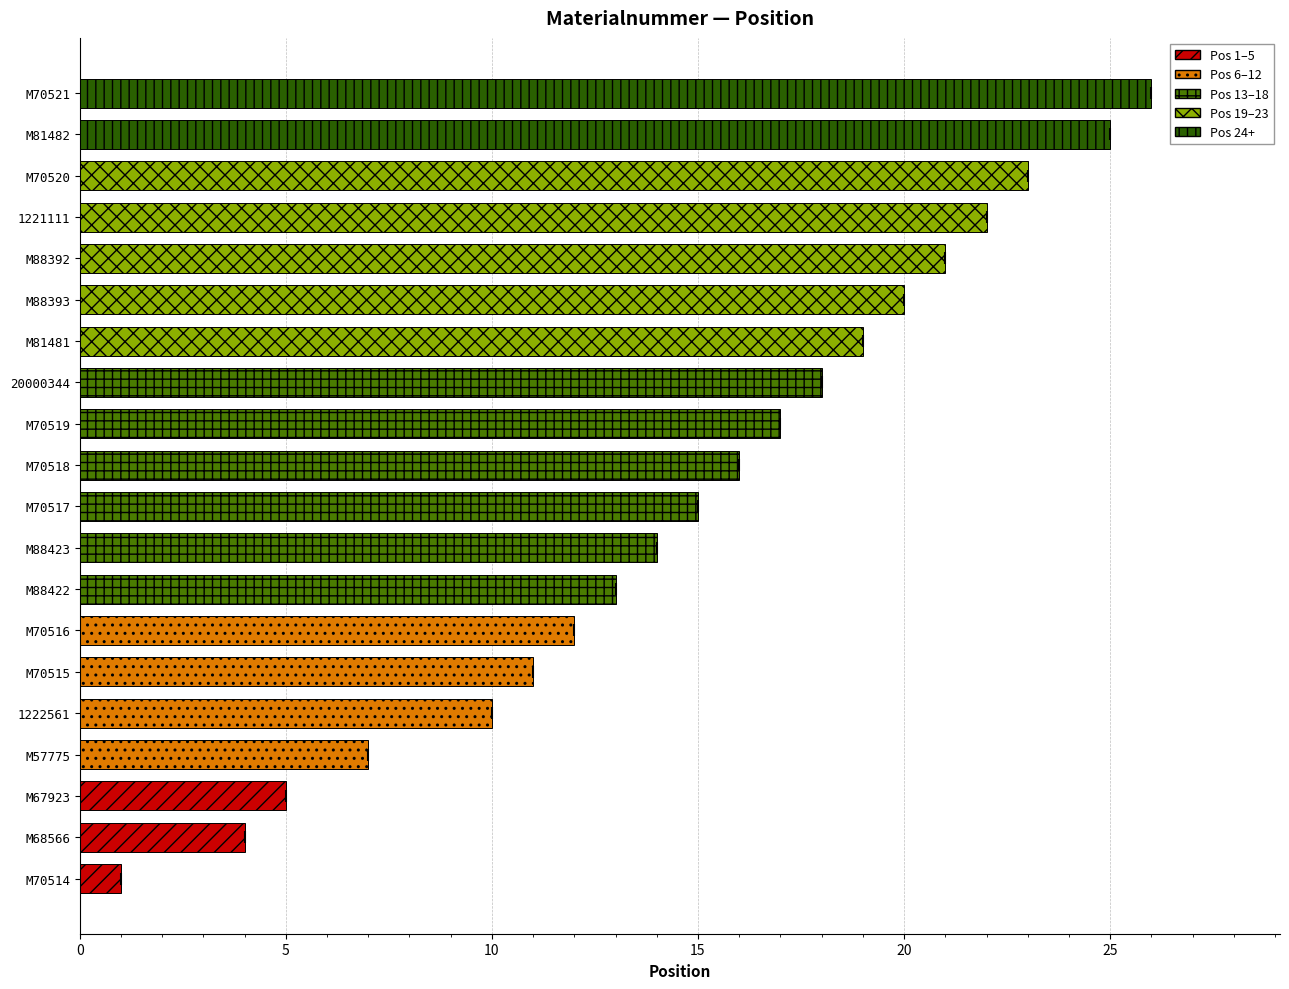

What is the sum of the values at 1221111 and M68566?

26